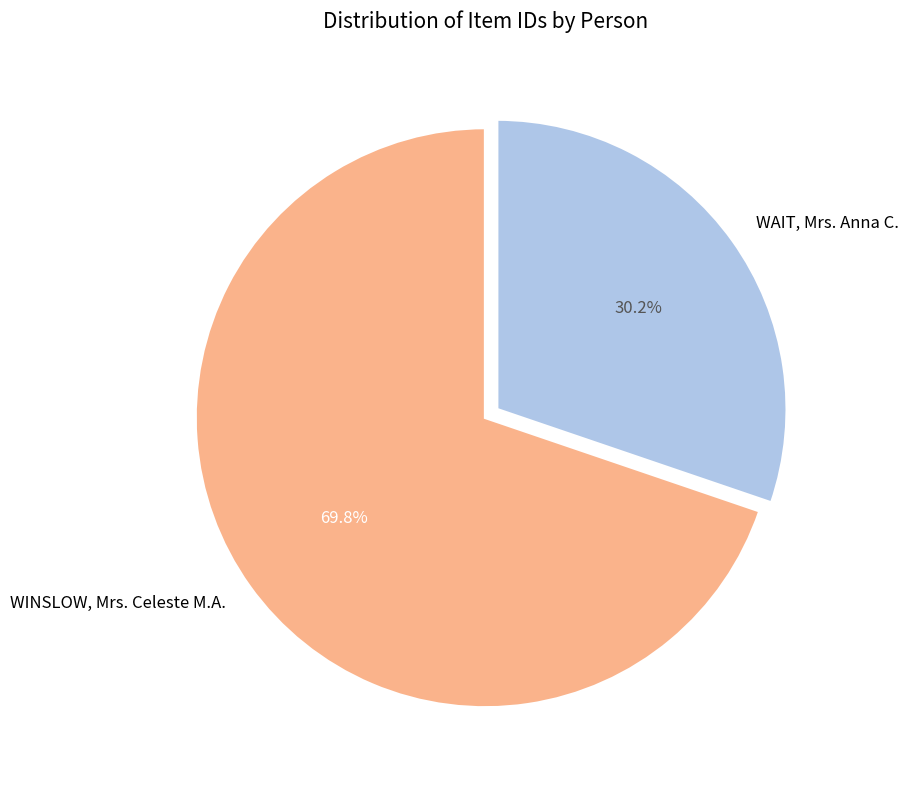

The WAIT, Mrs. Anna C. slice represents 17% of the pie. True or false?

False